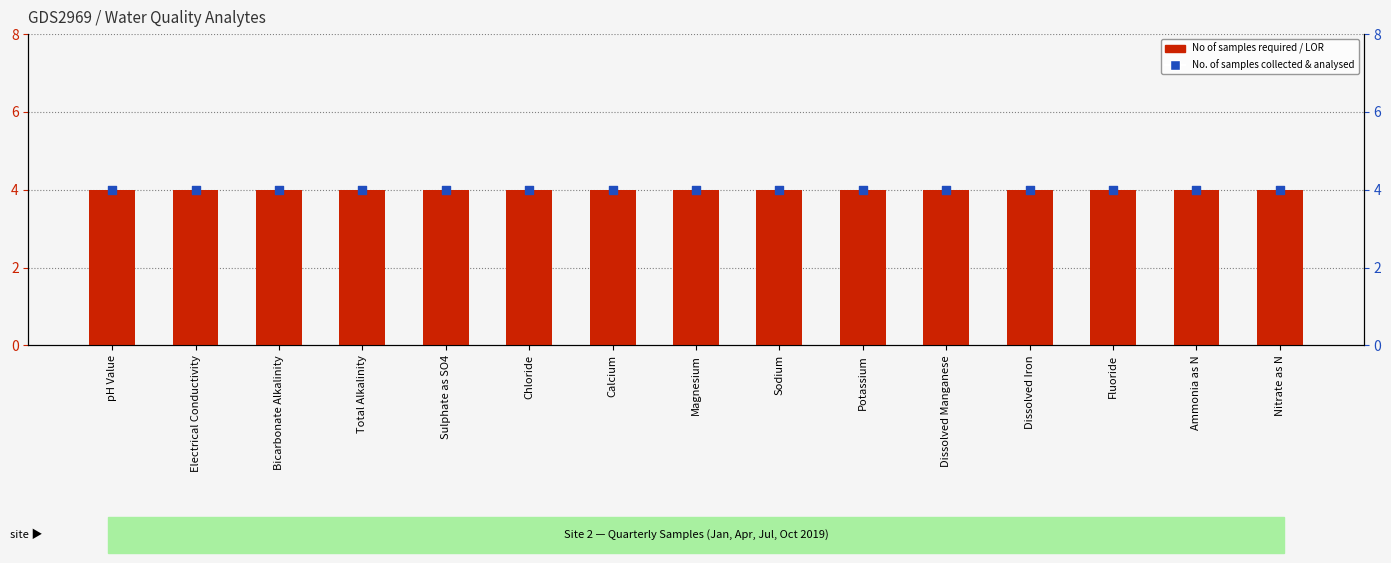

At how many categories does at least one series exceed 0?

15